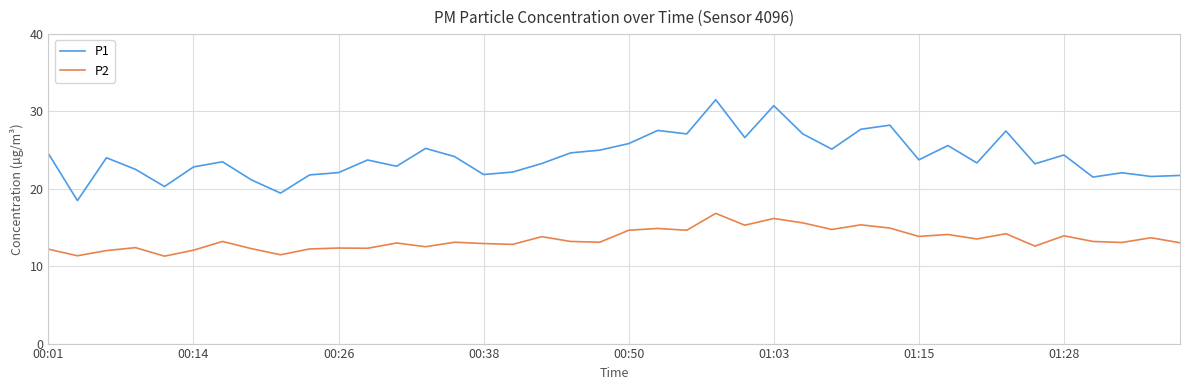

Which series has the largest total across all categories?

P1